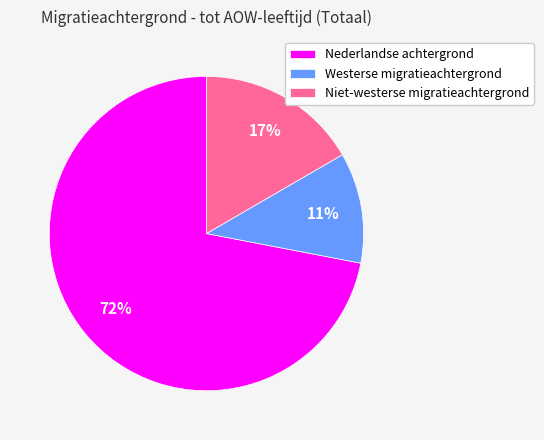

Approximately how many times larger is the value at Niet-westerse migratieachtergrond compared to Nederlandse achtergrond?

0.2